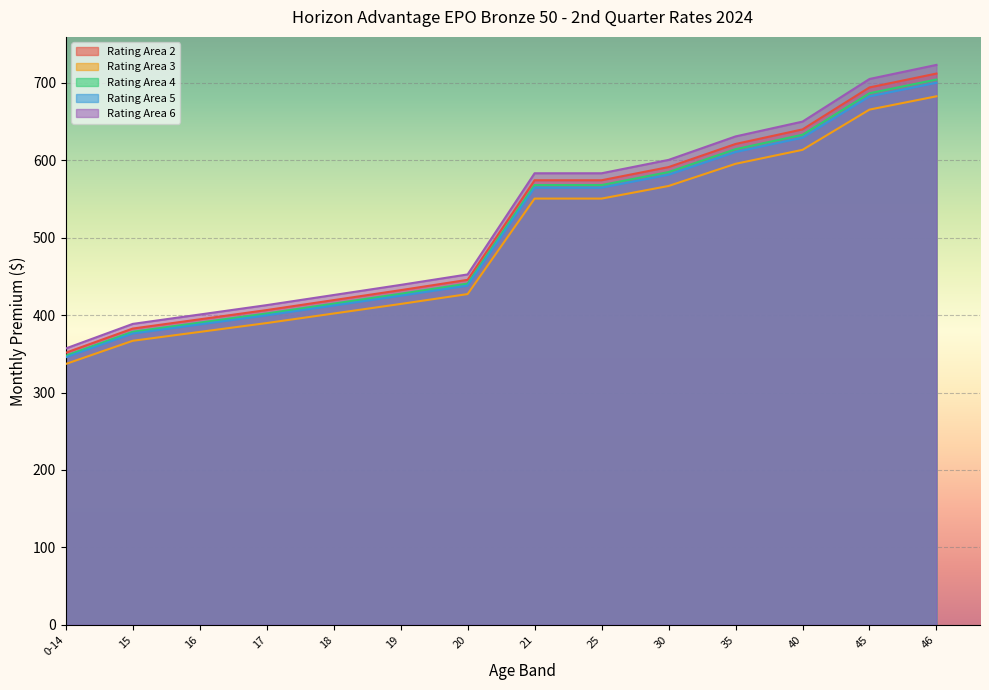

What are all the series names shown in the legend?

Rating Area 2, Rating Area 3, Rating Area 4, Rating Area 5, Rating Area 6